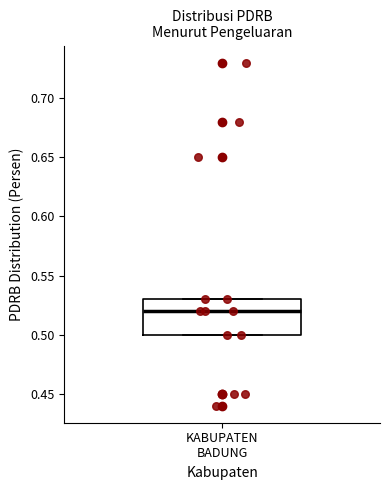

Where is the lower edge of the box for KABUPATEN BADUNG on the y-axis? The values are not printed on the chart, so give them approximately, as read against the axis.

0.50